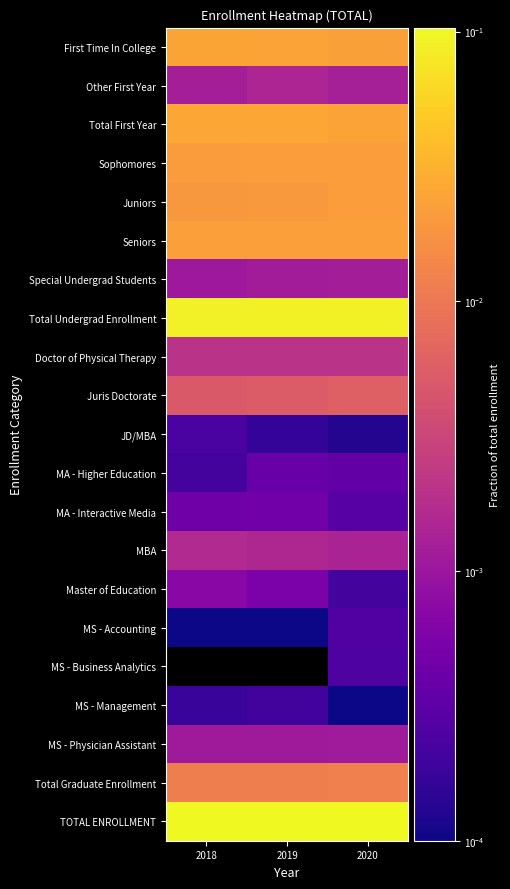

At which category is the sum across all series the highest?

2020